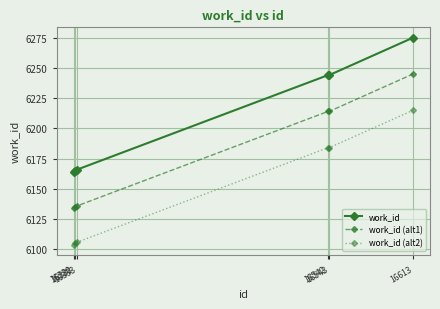

Reading left to right, transcribe all the data shown in this chart.

work_id: 6164	6165	6166	6244	6244	6275
work_id (alt1): 6134	6135	6136	6214	6214	6245
work_id (alt2): 6104	6105	6106	6184	6184	6215